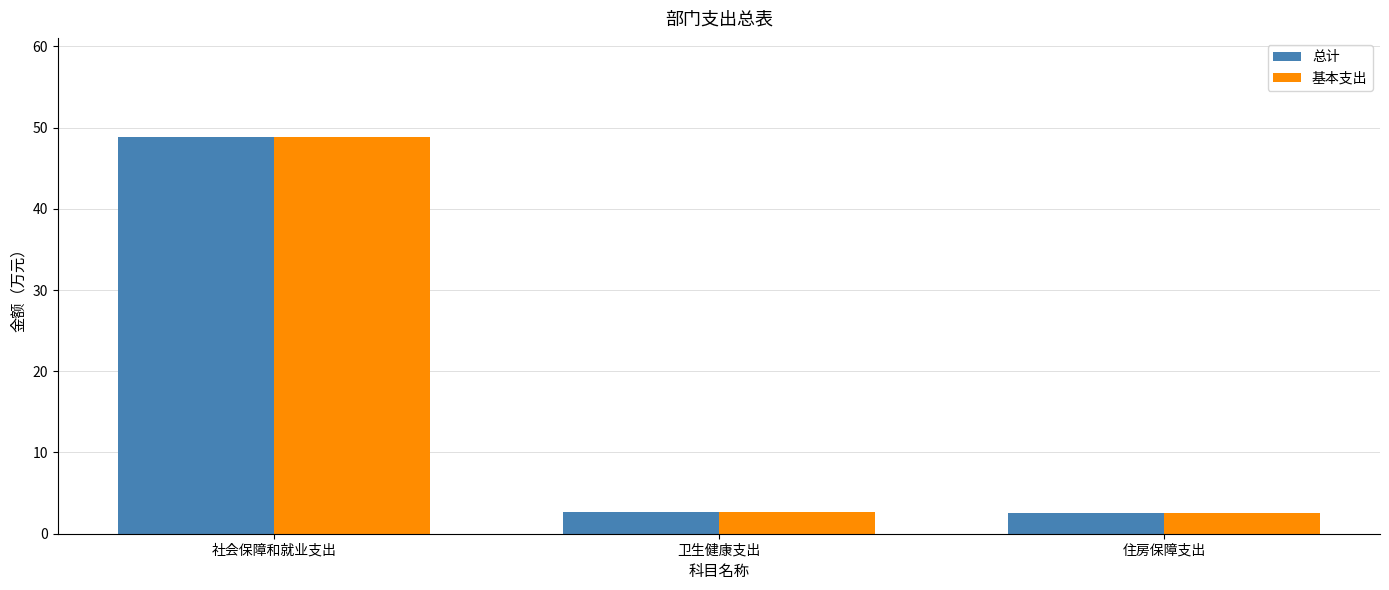

Read the 总计 value at 卫生健康支出.

2.6